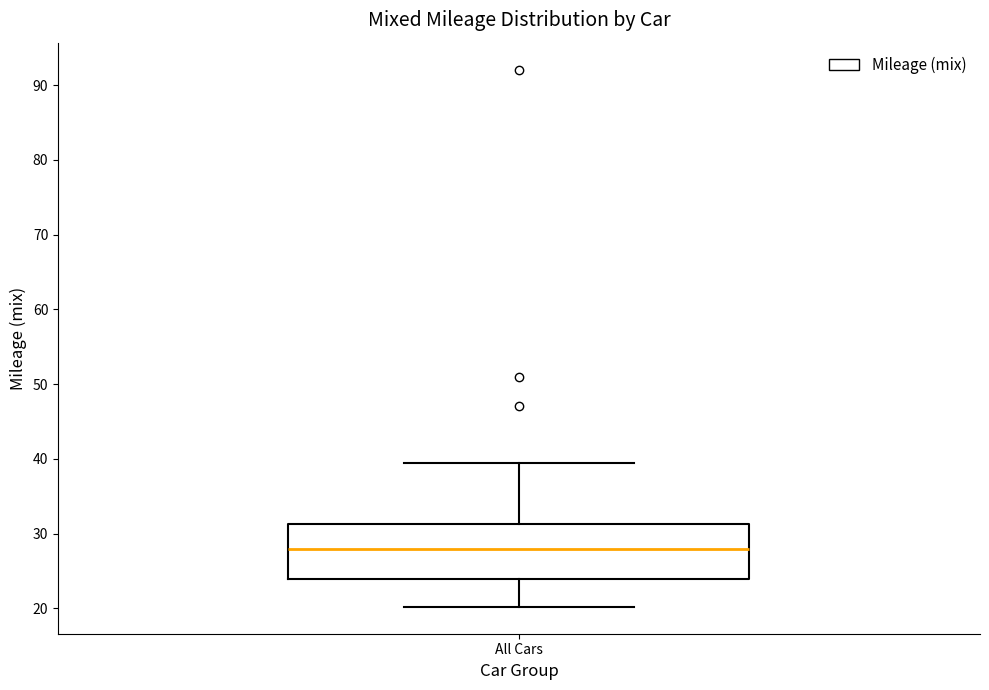

Transcribe this box plot: give where the median line is, the range the box spans, and where the two whiskers end, as read against the y-axis. The values are not printed on the chart, so give them approximately, as read against the axis.

median 28, box 24 to 31, whiskers 20 to 40